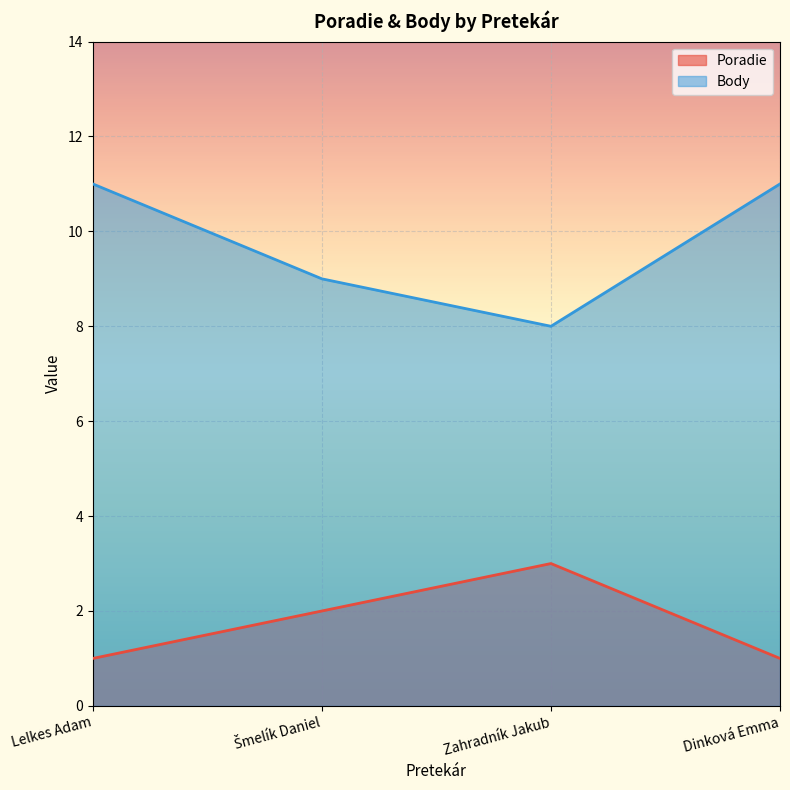

Which series has the largest range (max minus min)?

Body